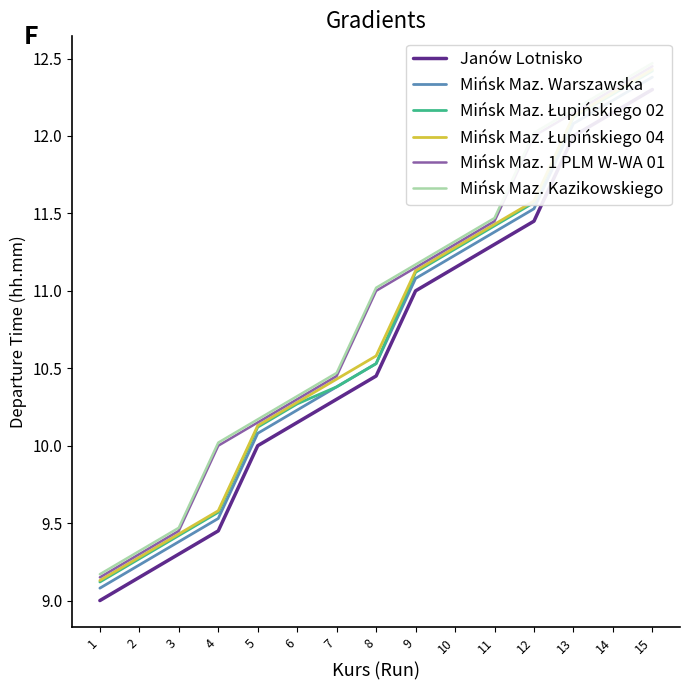

What is the difference between the Mińsk Maz. Łupińskiego 04 values at 3 and 13?

2.7